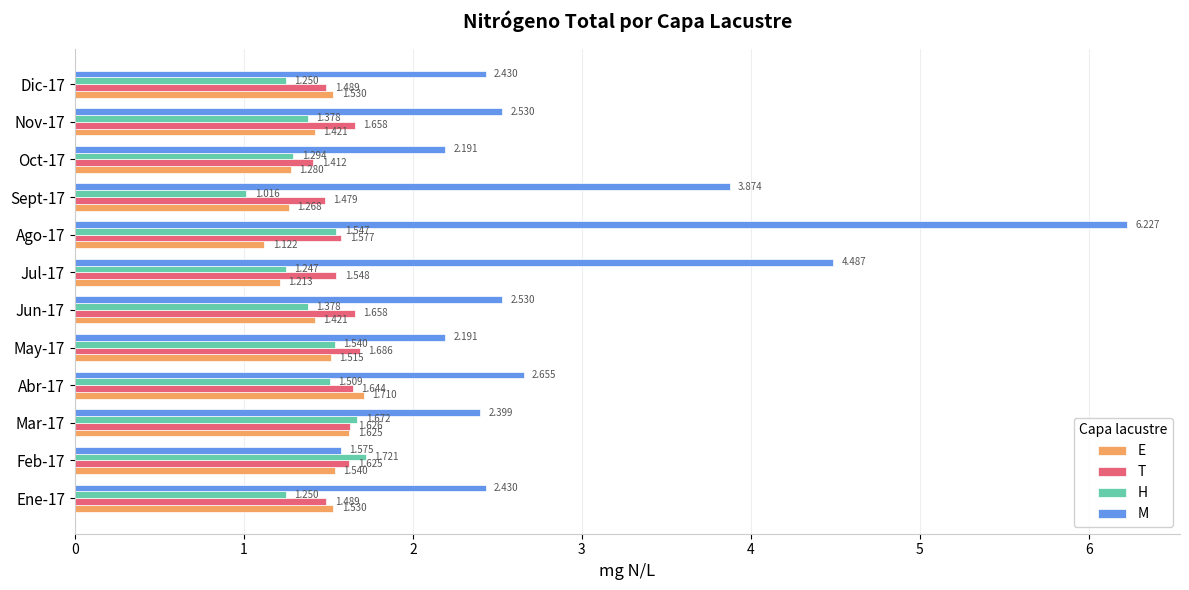

Which label corresponds to the smallest value in the chart?

Sept-17